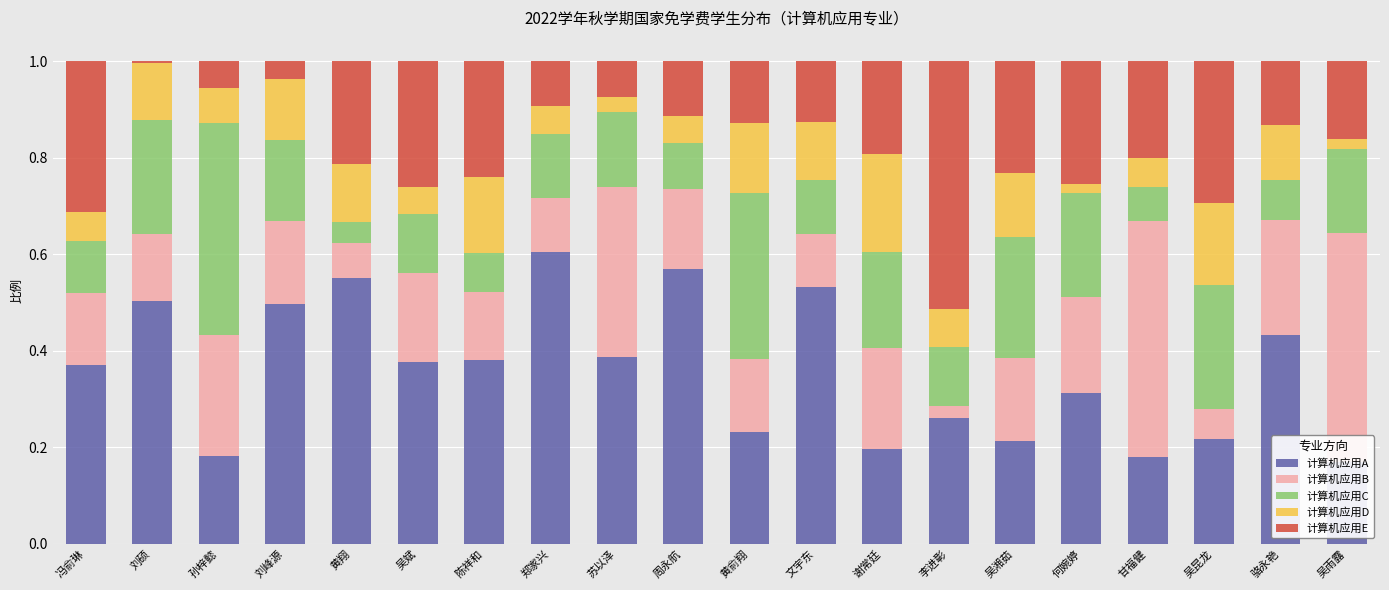

How many distinct data groups are displayed?

5